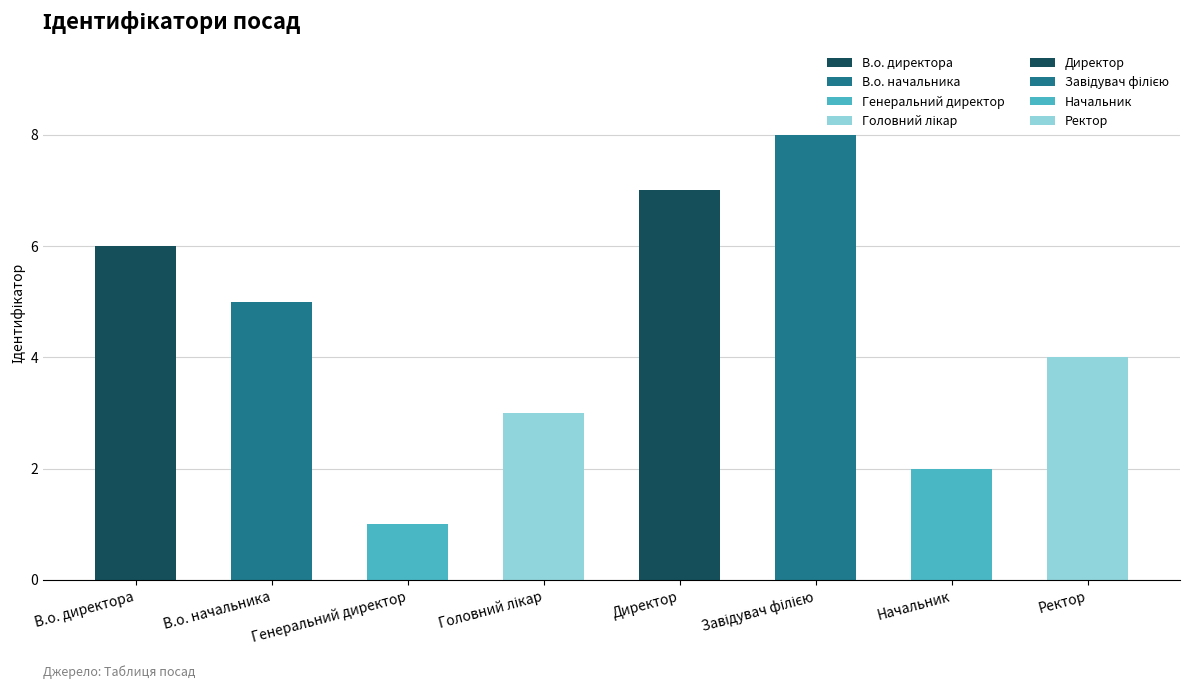

Read the value at Генеральний директор.

1